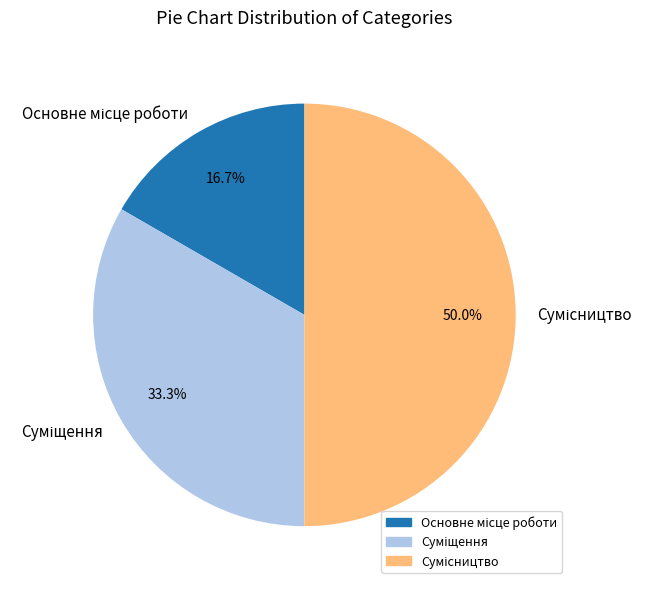

To the nearest percent, what is the difference between the Суміщення and Основне місце роботи slice percentages?

17%